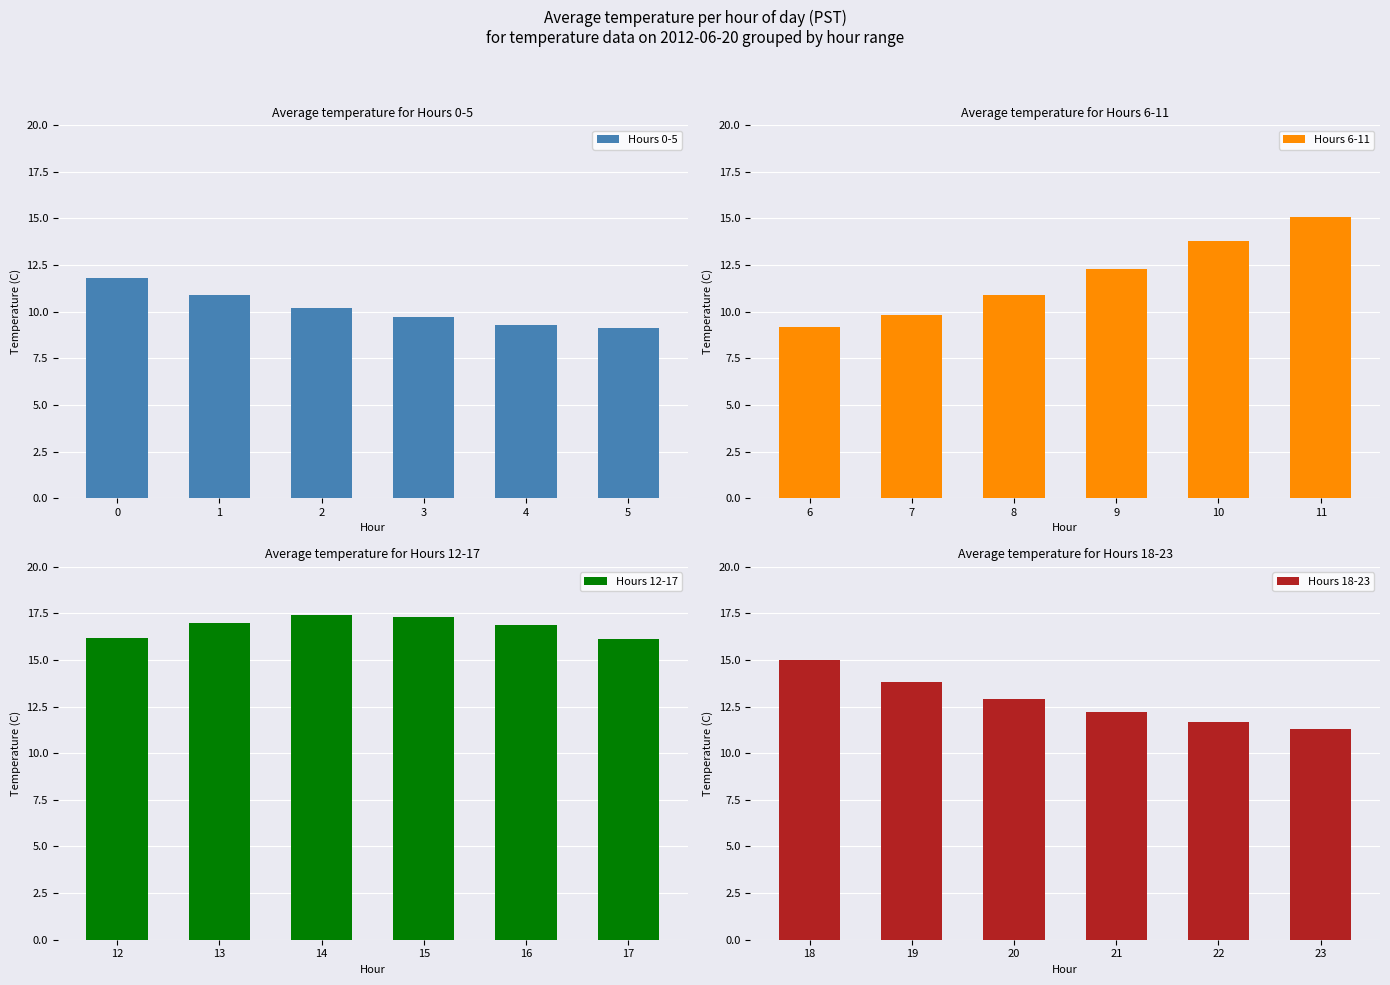

Which series has the largest range (max minus min)?

Hours 6-11